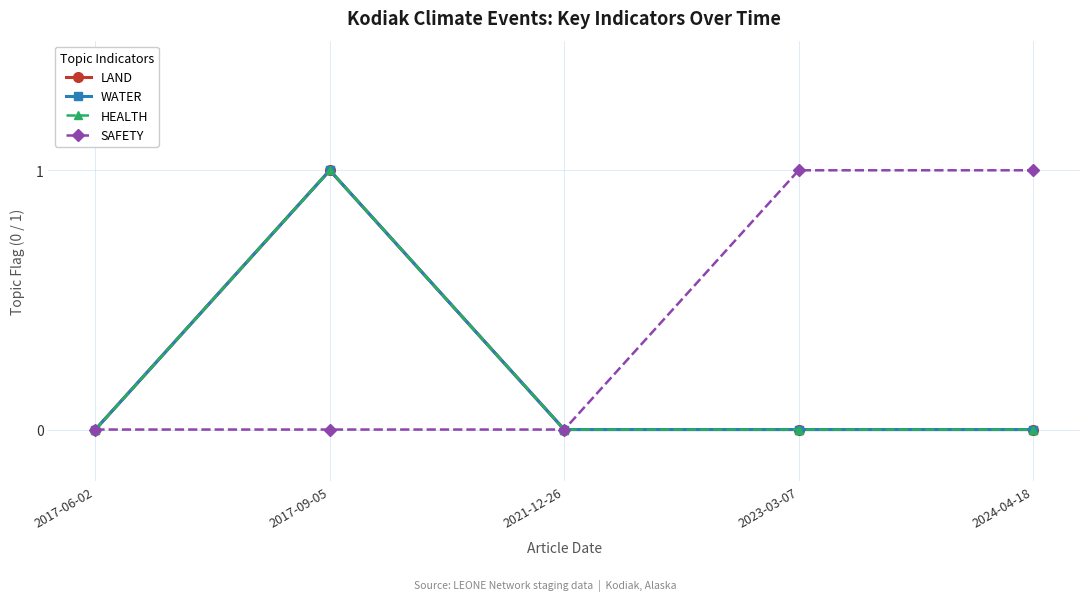

Which series has the largest total across all categories?

SAFETY